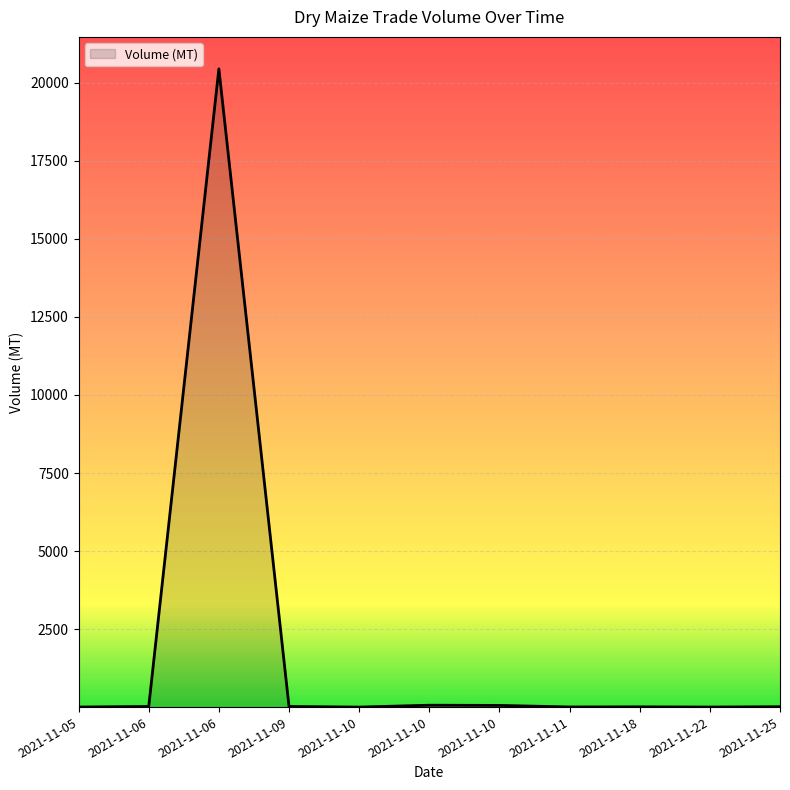

How many lines are shown in the chart?

1